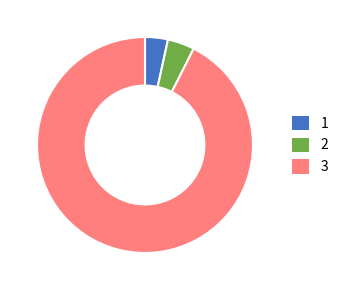

Which slice is the largest?

3